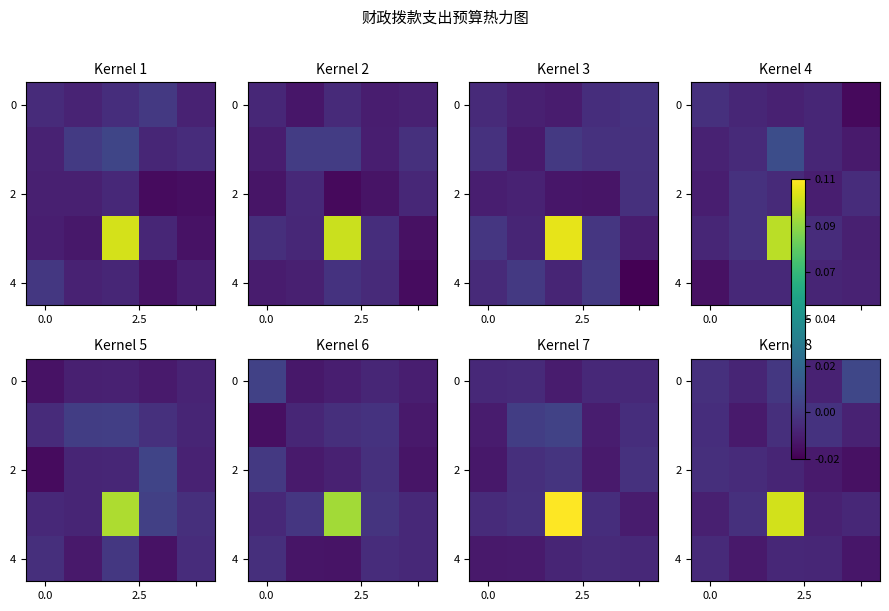

Which label corresponds to the largest value in the chart?

2